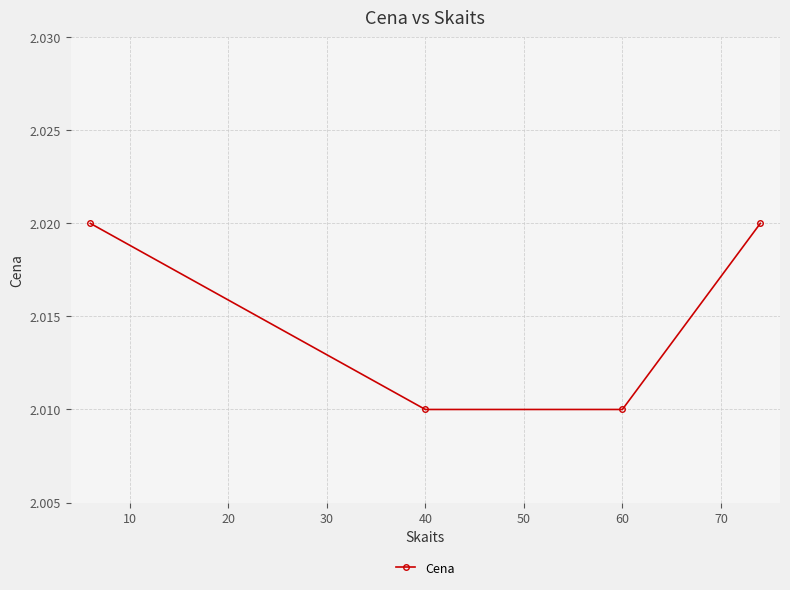

What is the sum of all values?

8.1